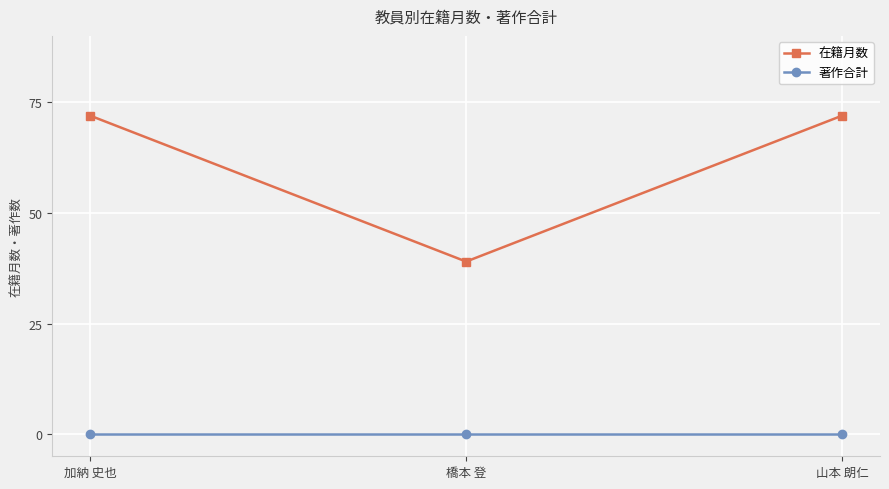

Which series has the widest spread of values?

在籍月数